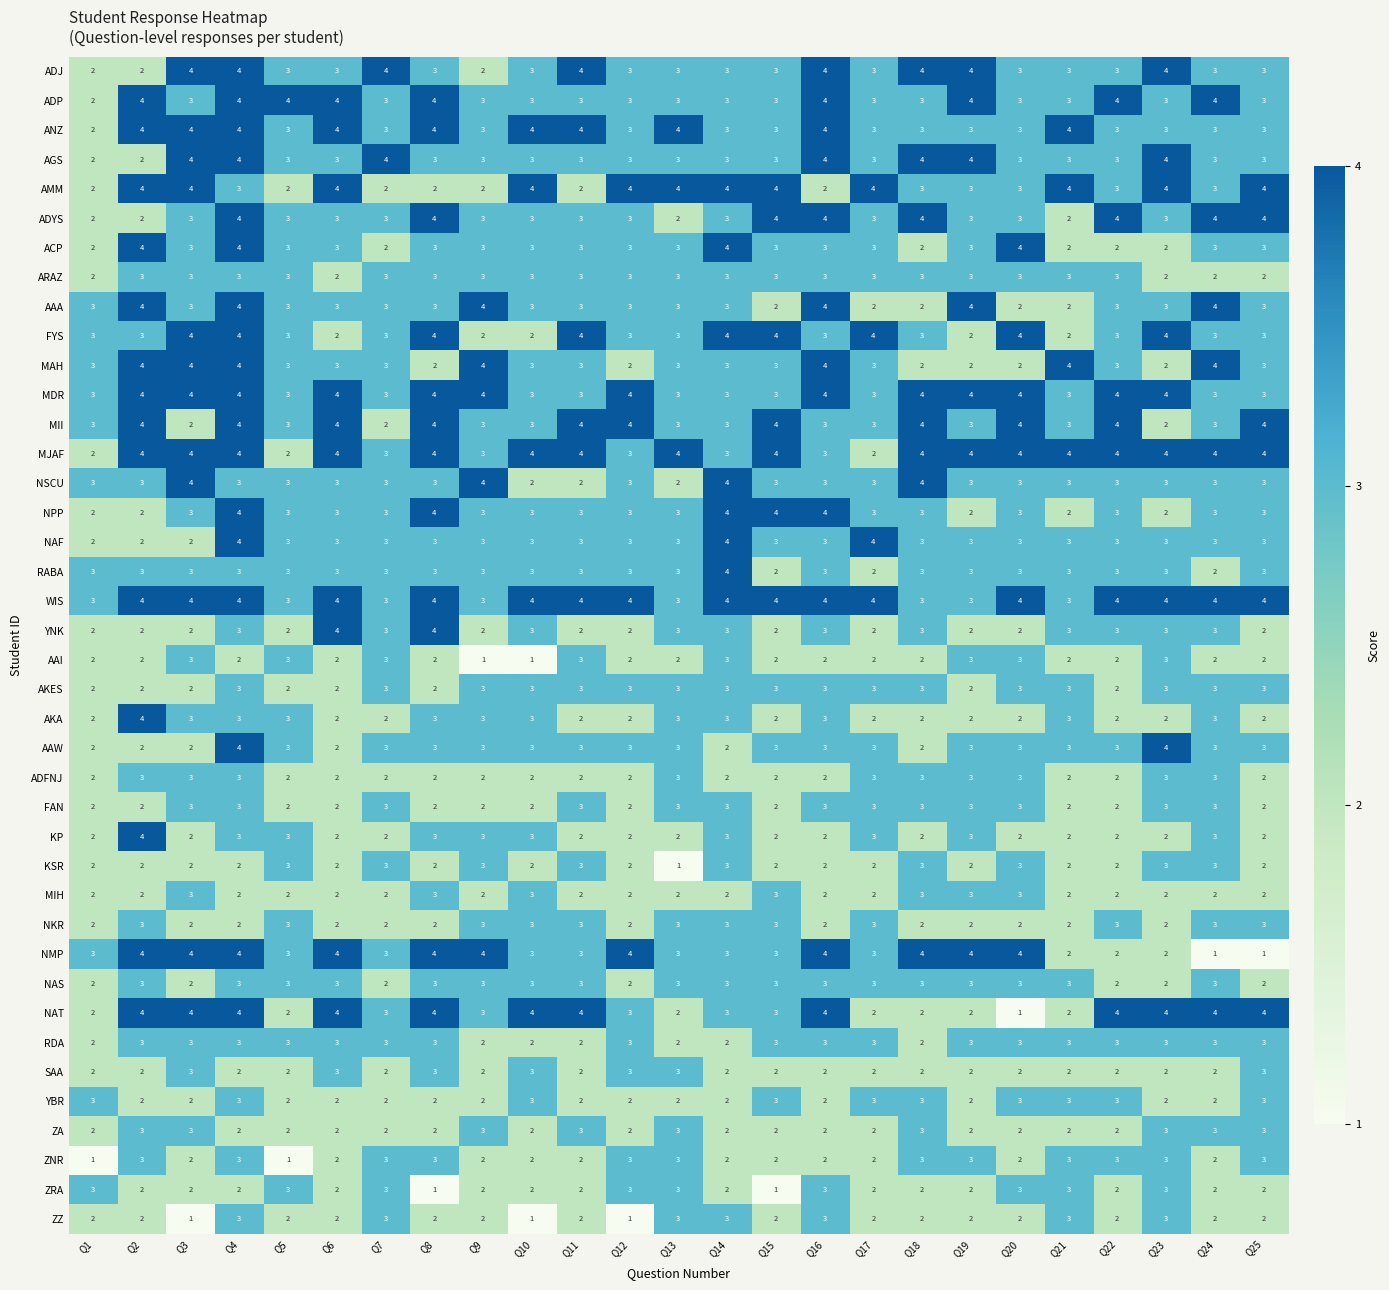

Read the ADP value at Q9.

3